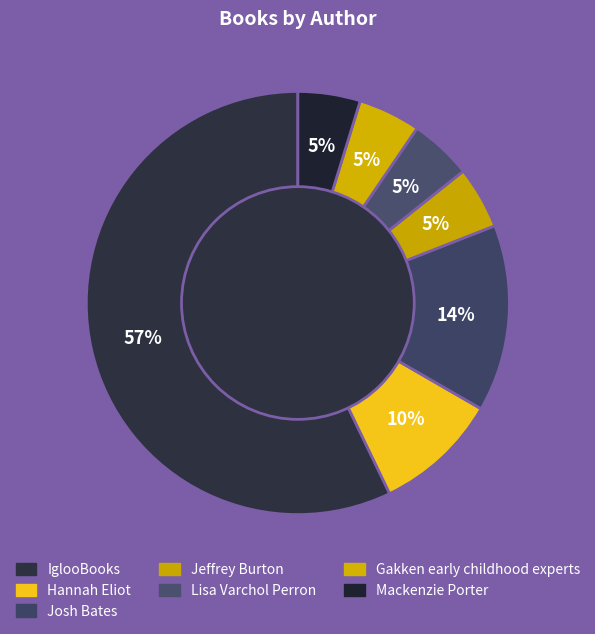

Which category accounts for the majority?

IglooBooks (100888866)